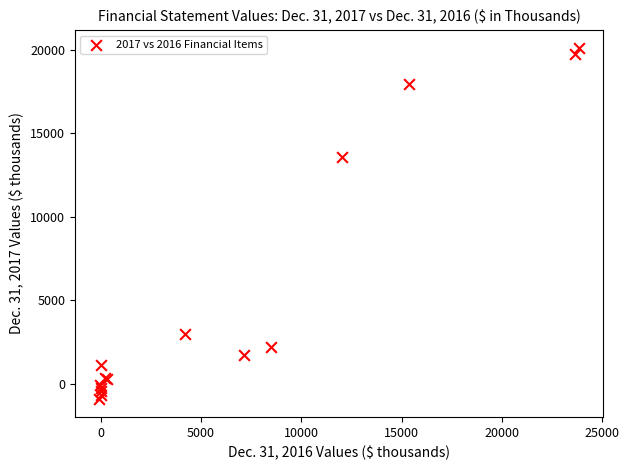

What Y value in the scatter plot is closest to 9595?

13597